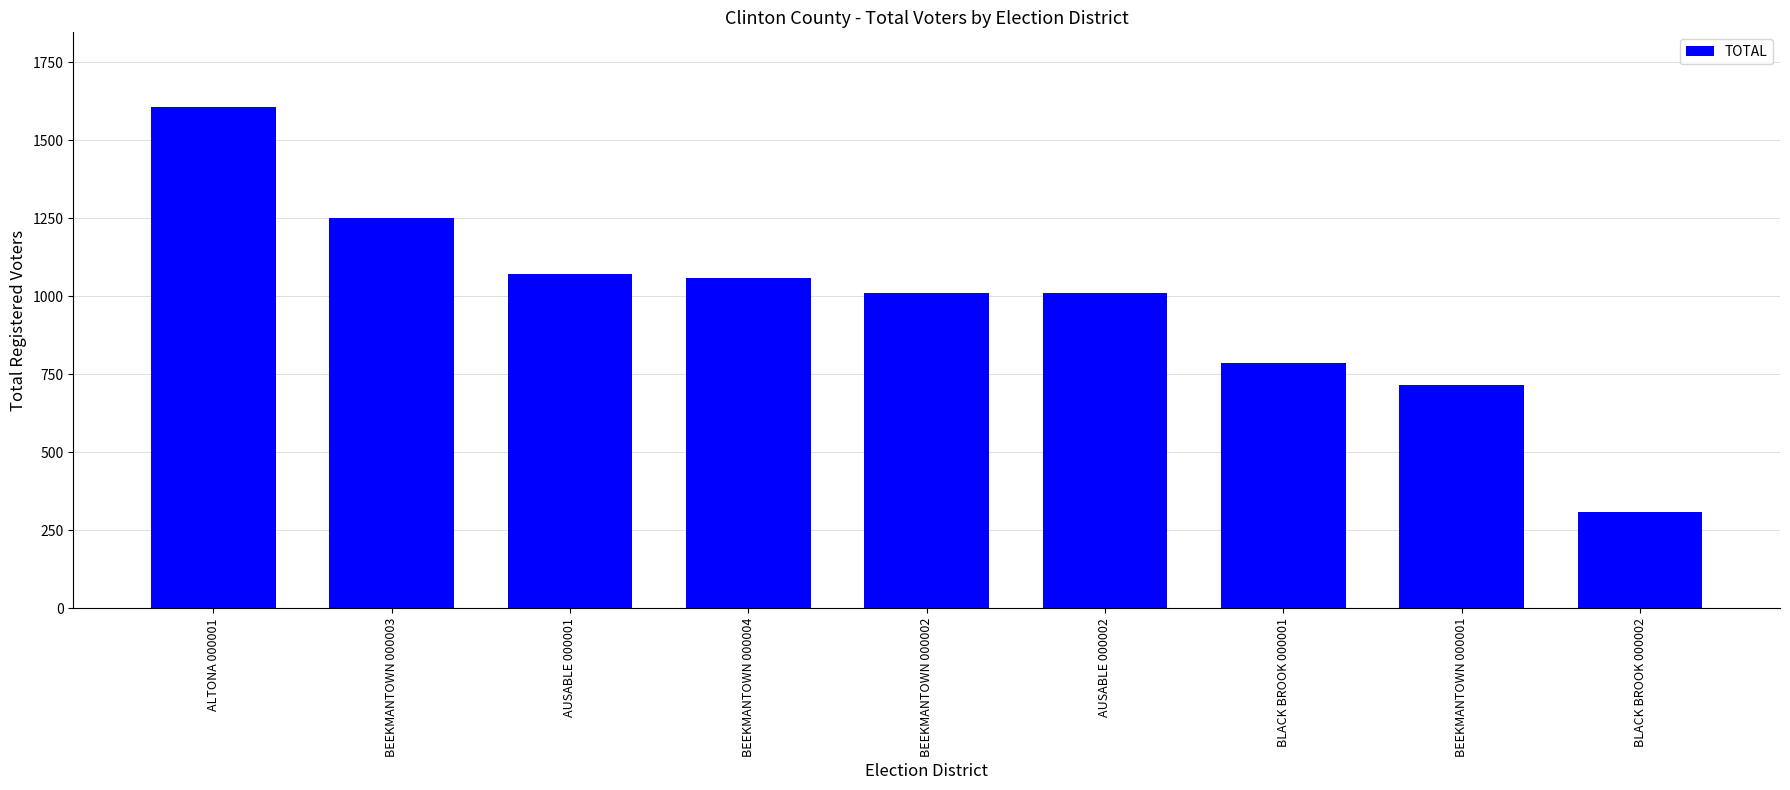

What is the approximate value at BEEKMANTOWN 000003, to the nearest 50?

1250